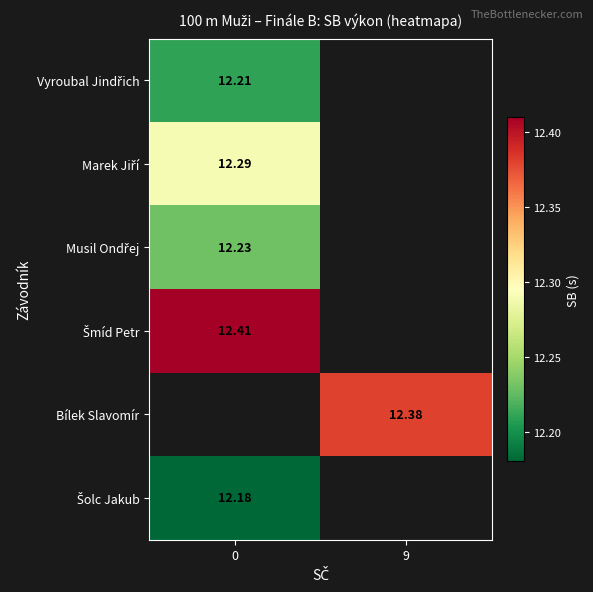

What value does the Vyroubal Jindřich series have at 0?

12.2